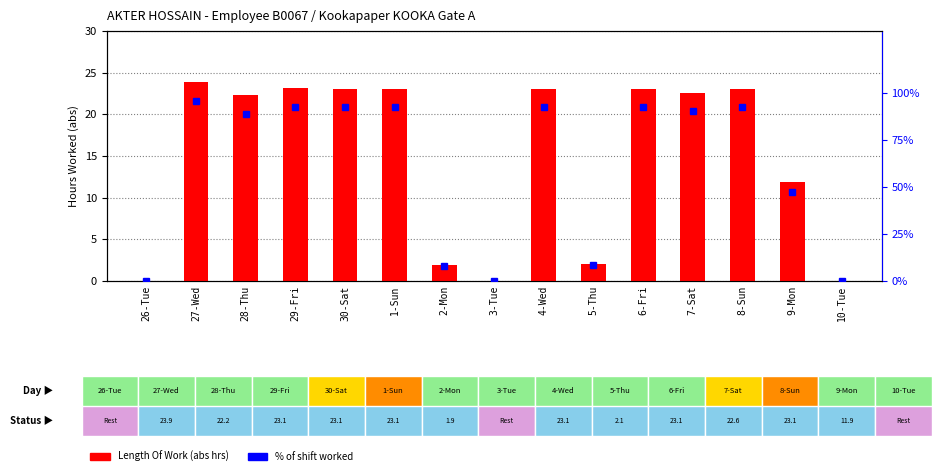

Which series has the widest spread of values?

% of shift worked